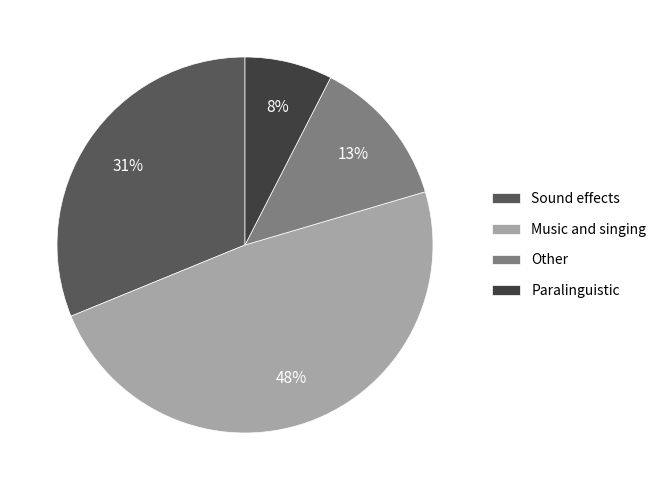

What is the smallest slice in the pie chart?

Paralinguistic